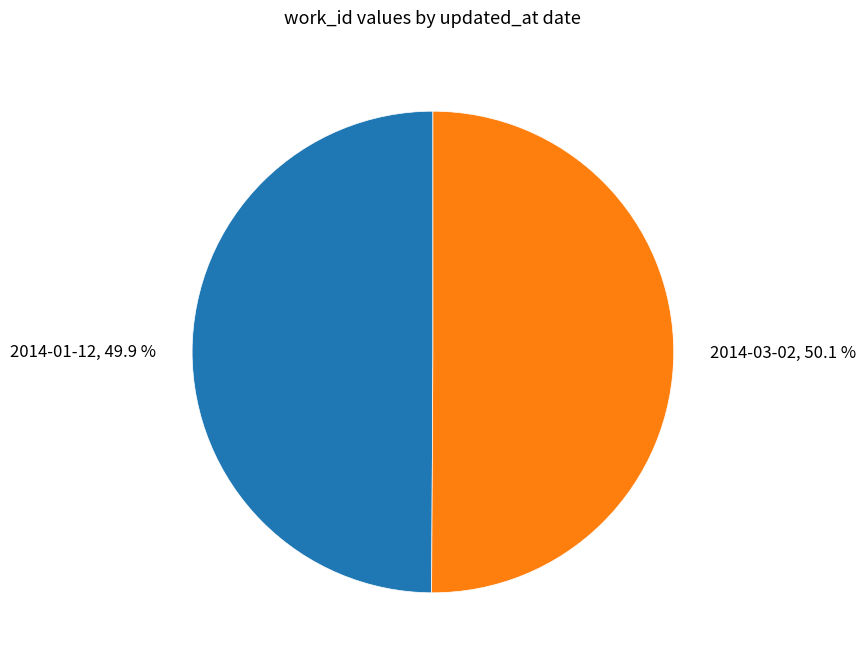

Combined, do 2014-01-12 and 2014-03-02 account for over 50%?

Yes